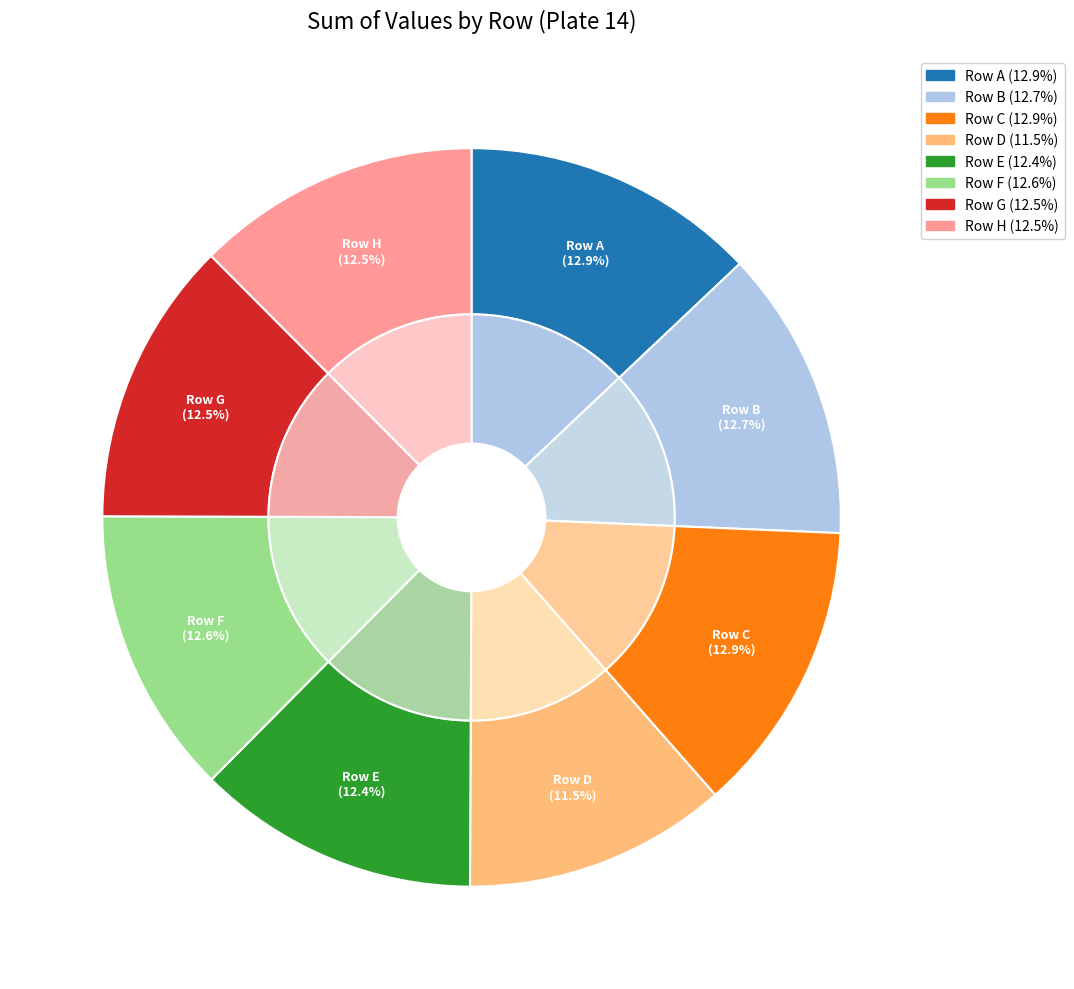

Rank the categories by value from lowest to highest.

D, E, H, G, F, B, C, A